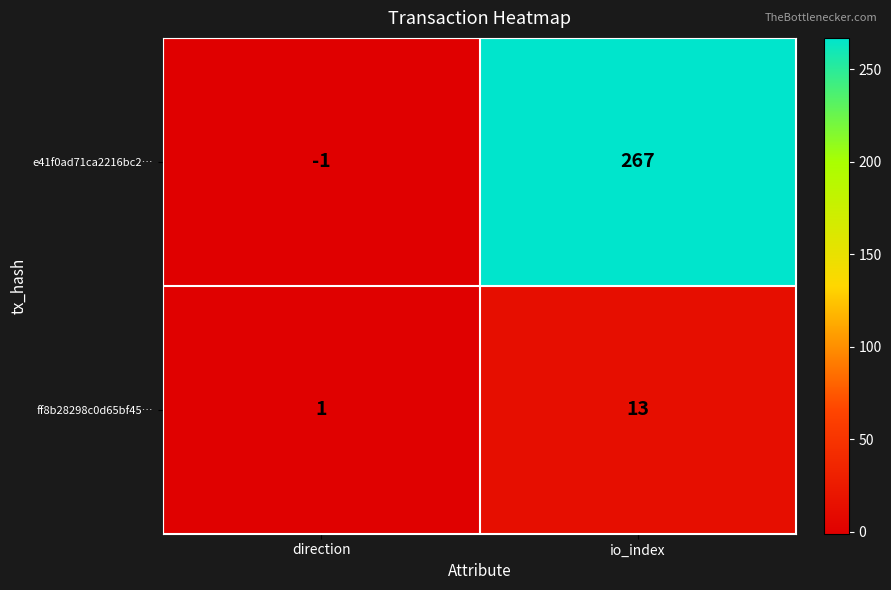

Rank the categories by e41f0ad71ca2216bc2… value from highest to lowest.

io_index, direction